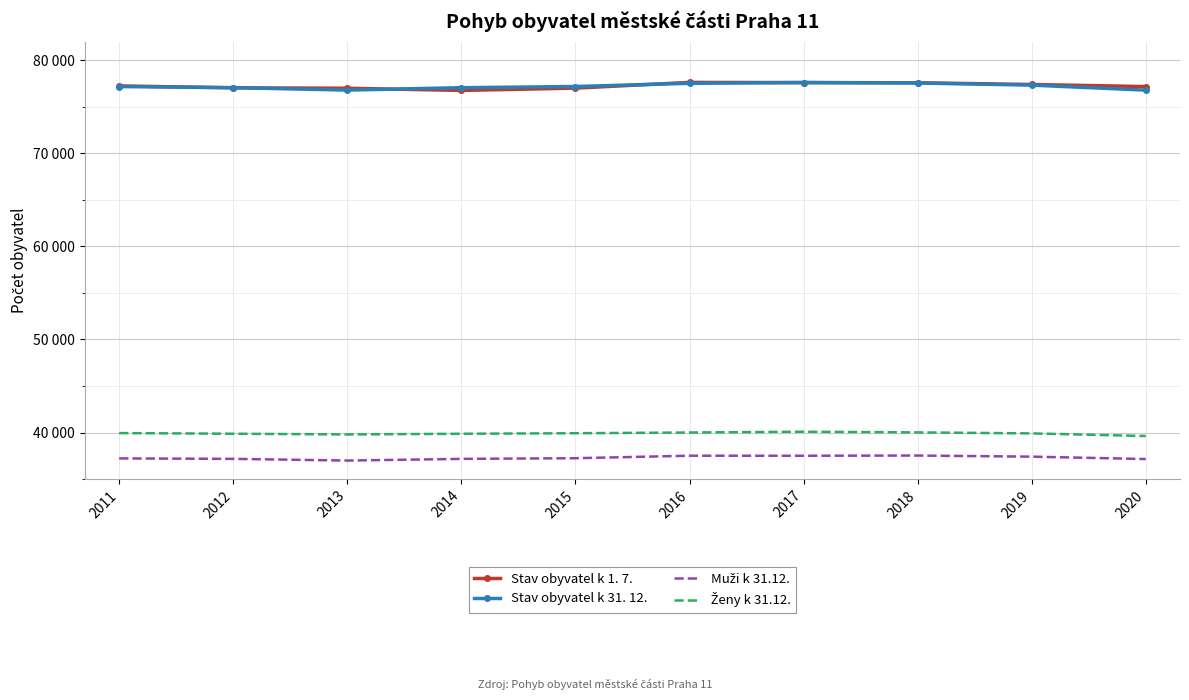

How many data points does each series have?

10